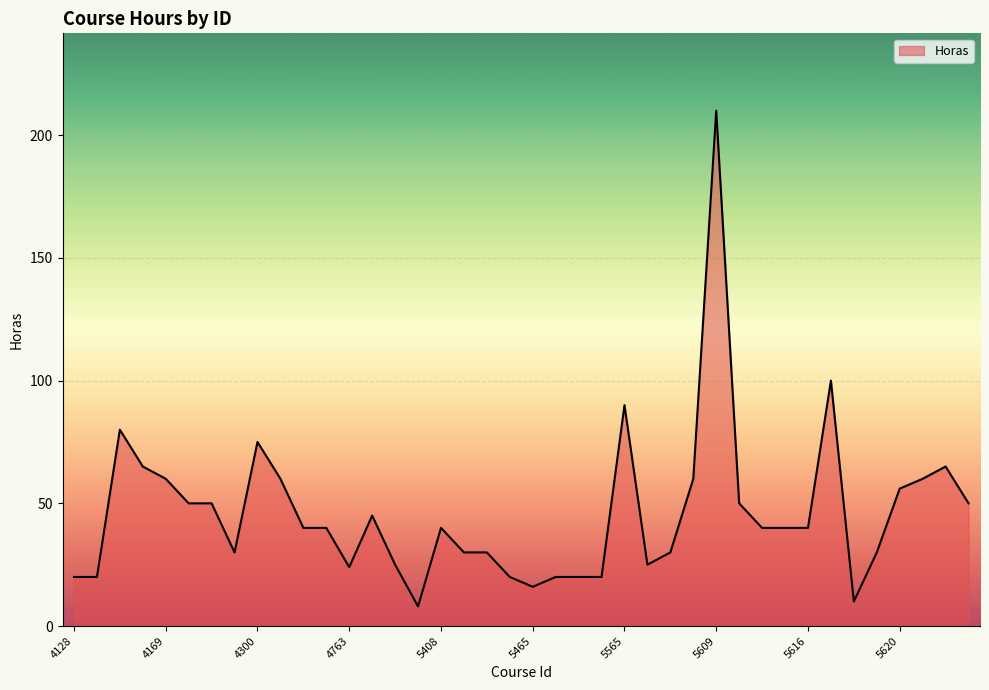

What is the maximum value shown in the chart?

210